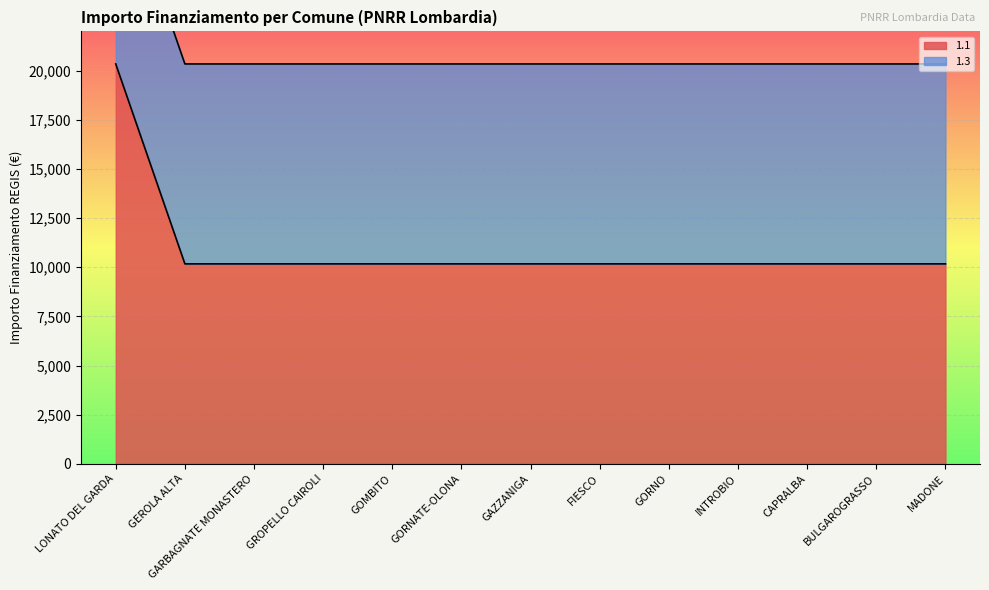

Which label corresponds to the smallest value in the chart?

GEROLA ALTA